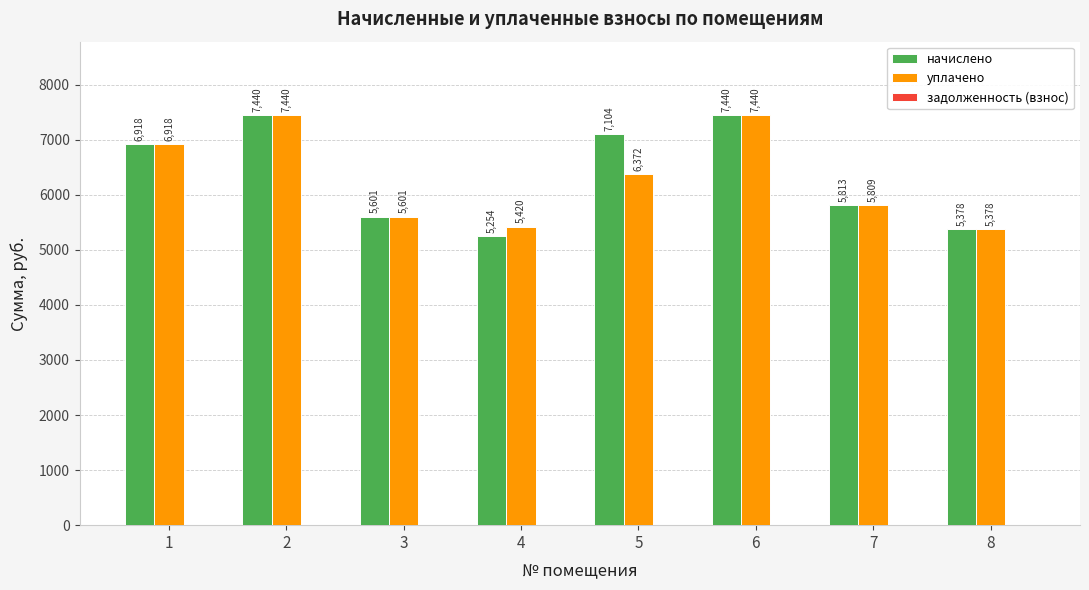

What is the spread (max minus min) of values at 2?

0.0